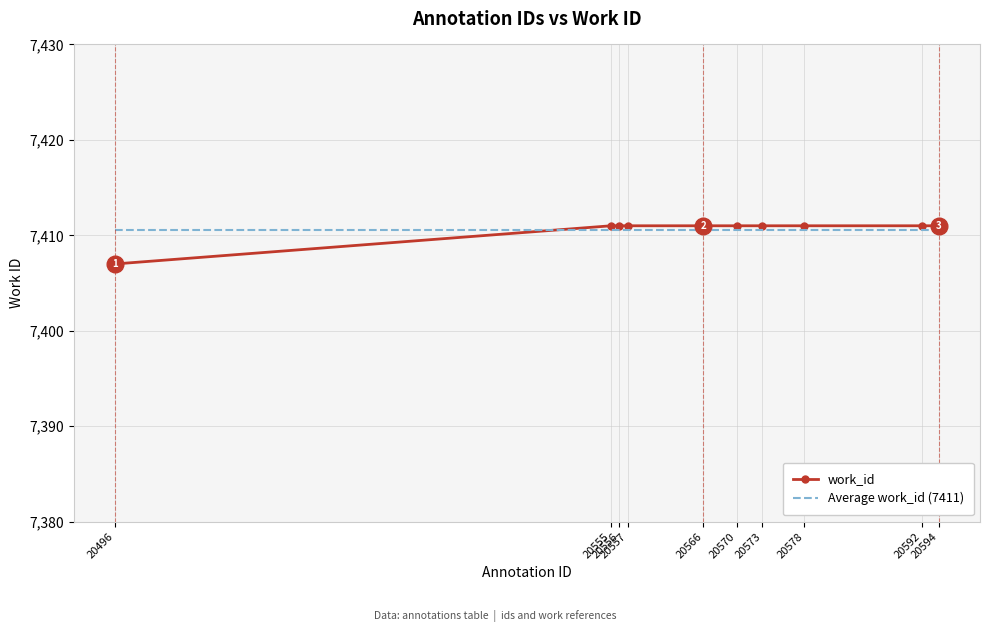

The value of work_id at 20570 is 7411.0. True or false?

True